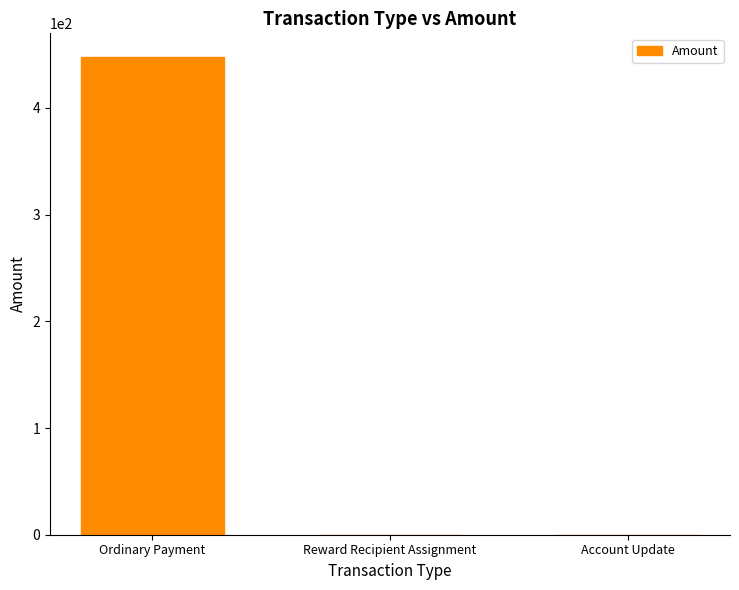

The value at Account Update is 0.0. True or false?

True